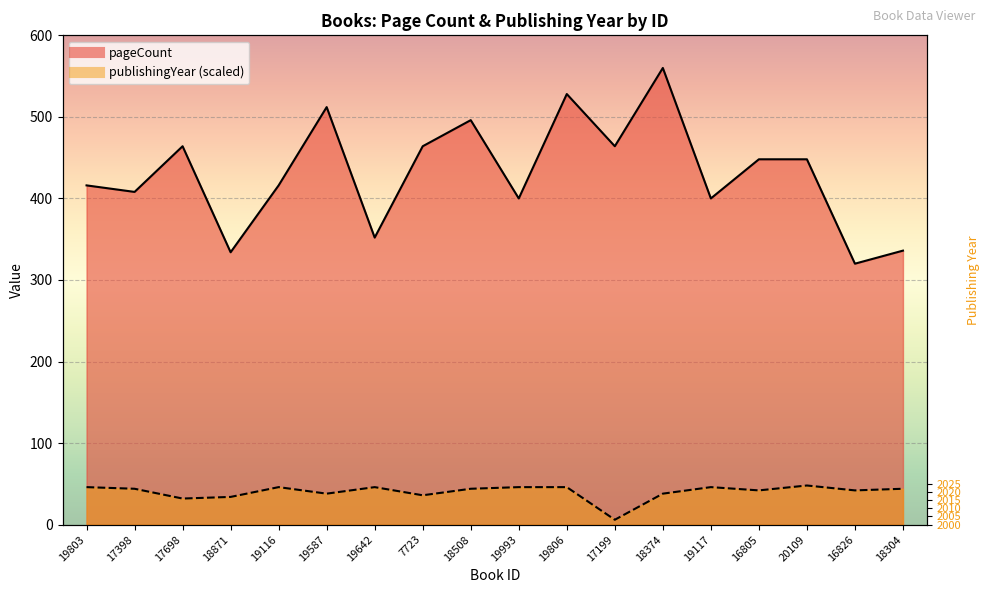

The publishingYear series shows 46 at 19993. True or false?

True